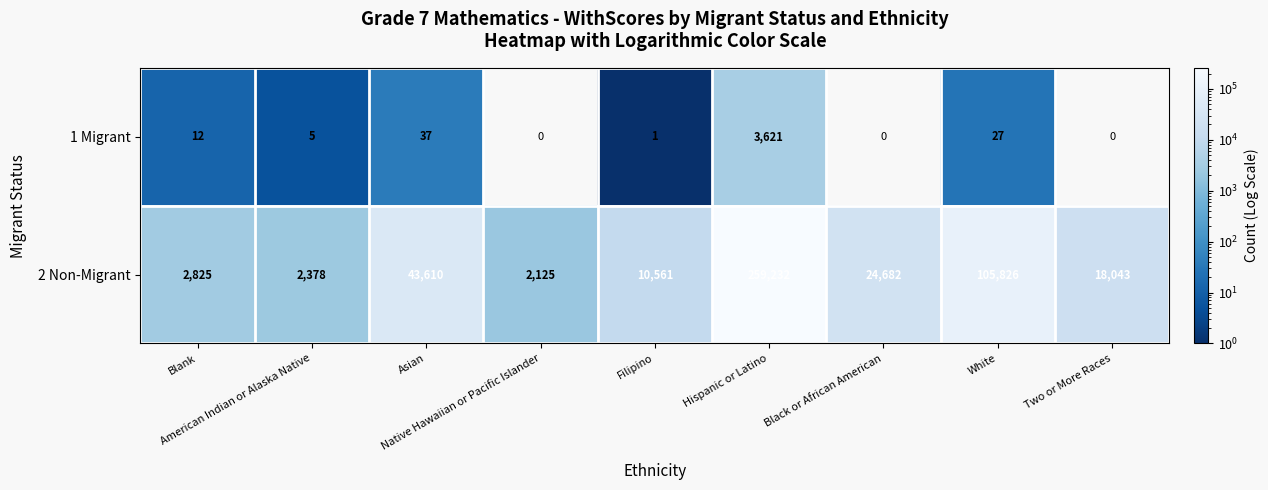

Rank the series by their maximum value, from highest to lowest.

2 Non-Migrant, 1 Migrant